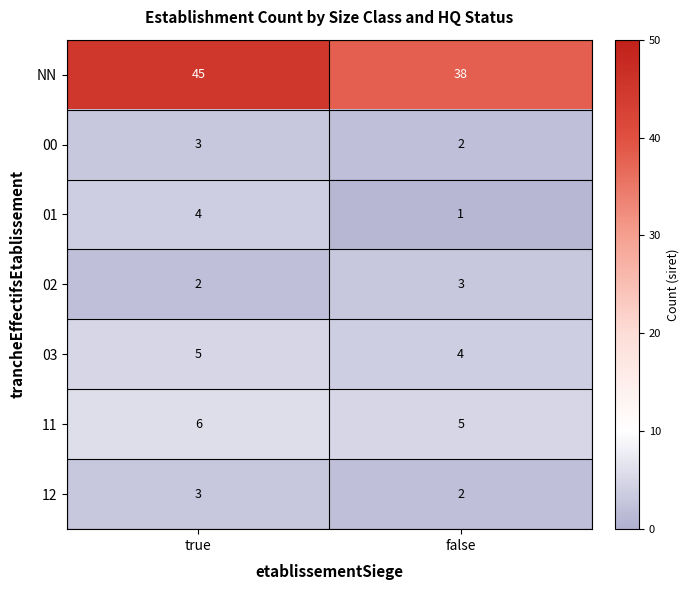

At which label does 12 reach its peak?

true